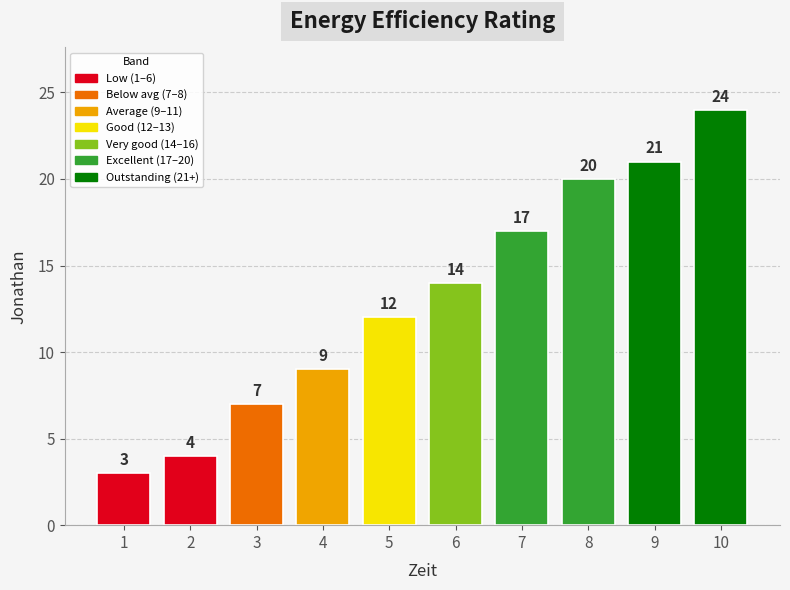

What is the minimum value shown in the chart?

3